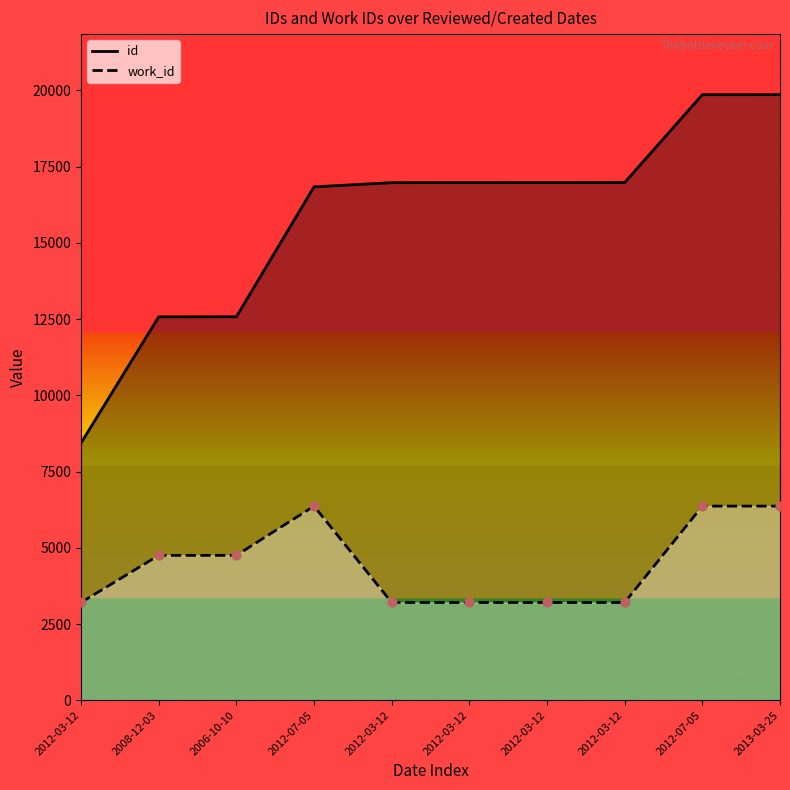

Which series has the largest total across all categories?

id